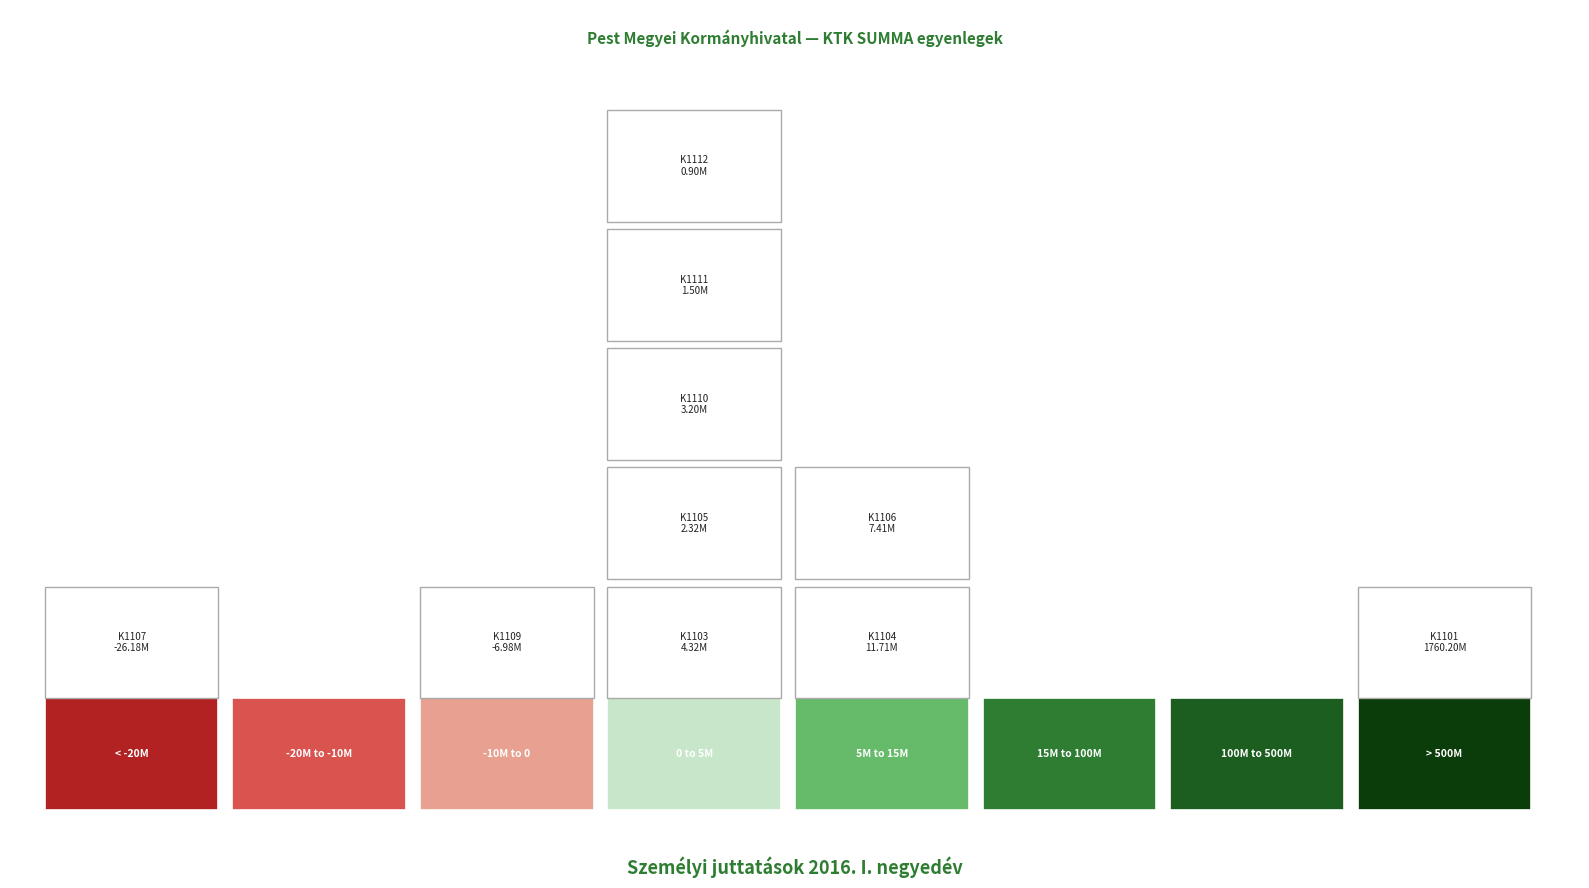

What is the average value?

175840945